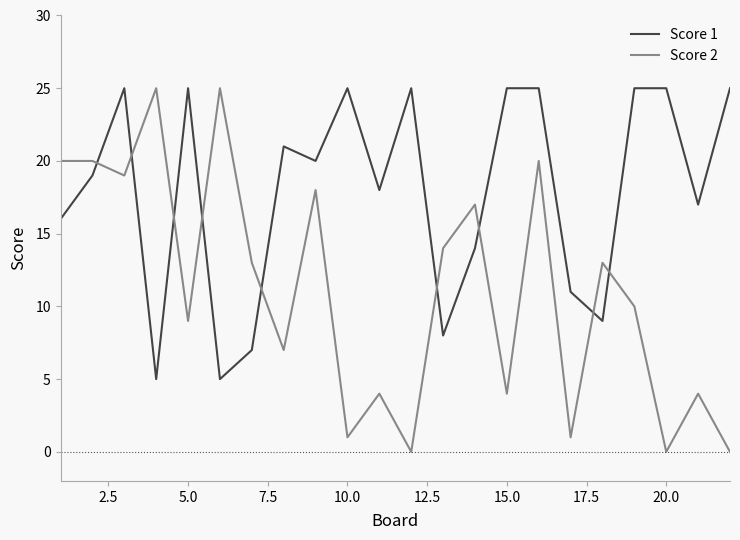

Which series has the largest total across all categories?

Score 1